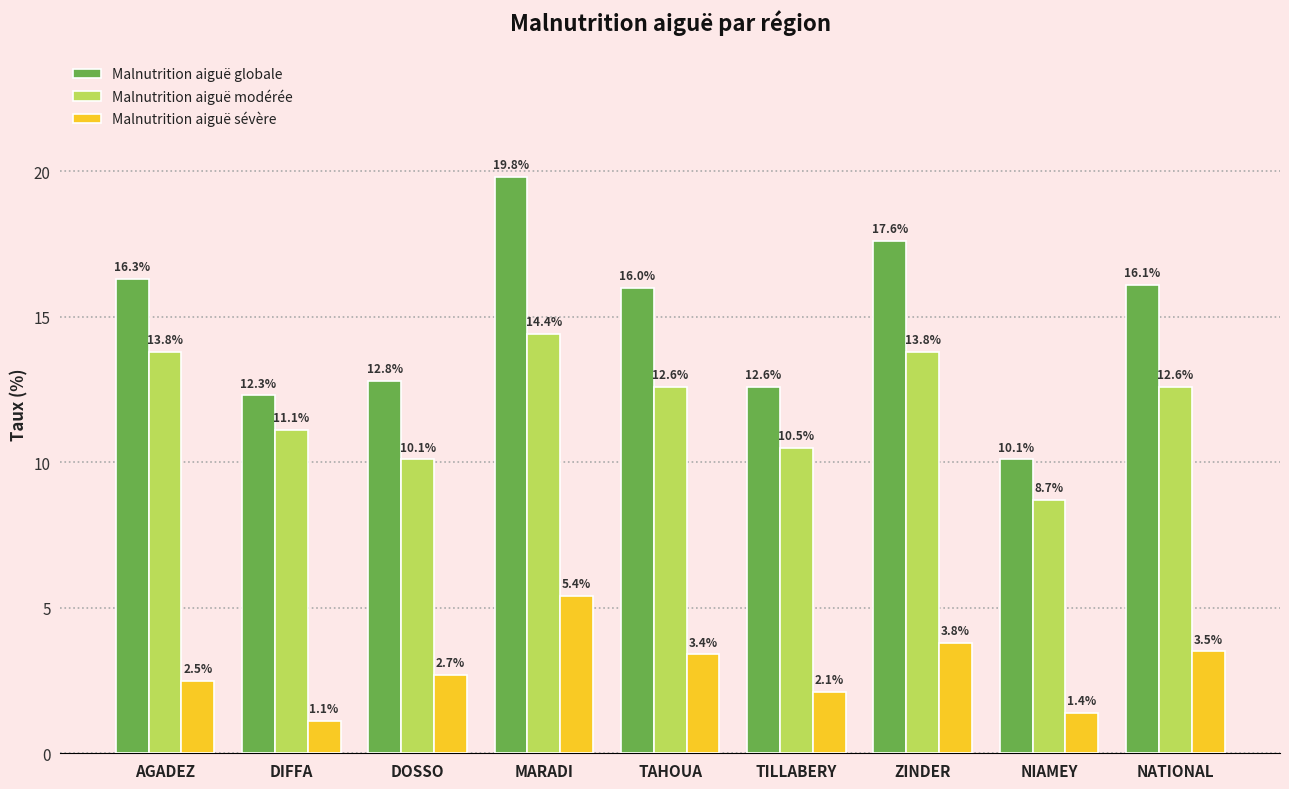

What is the difference between the highest and lowest values at ZINDER?

13.8